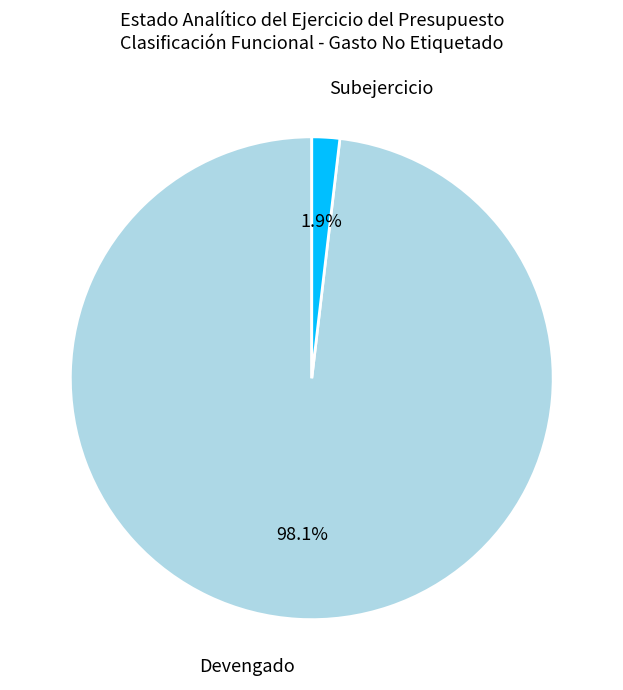

Does any single category account for the majority?

Yes